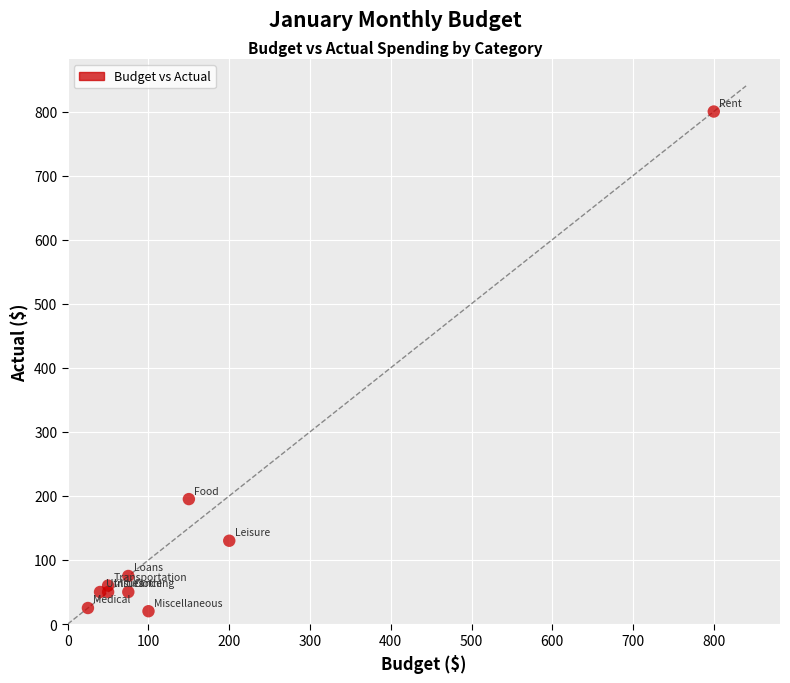

What is the average Y value?

146